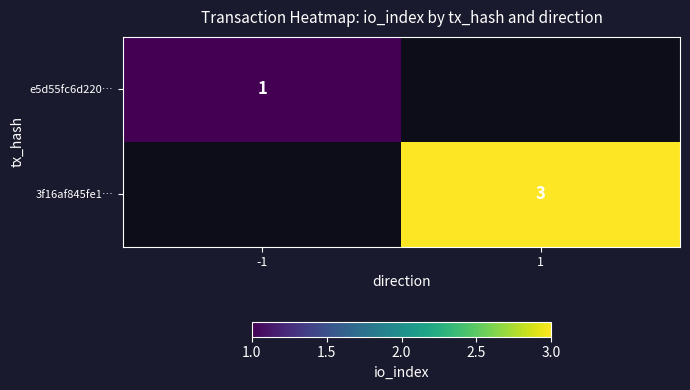

Is it true that 3f16af845fe1… equals 5 at 1?

False